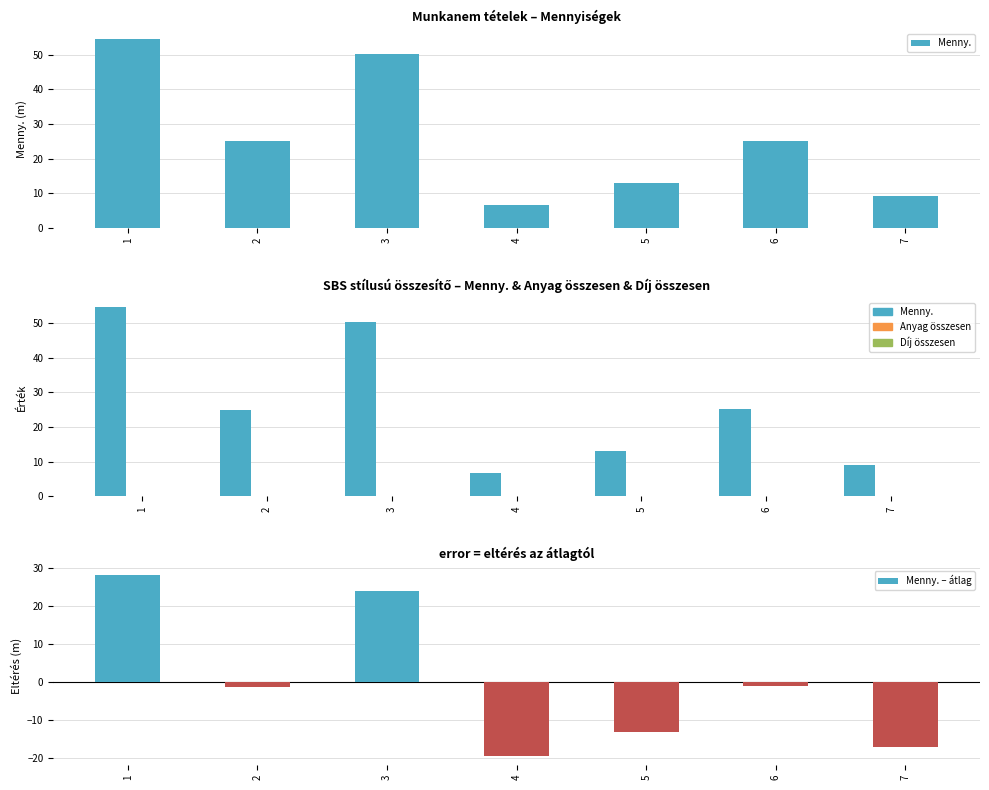

How many data points in Menny. are above 25?

3